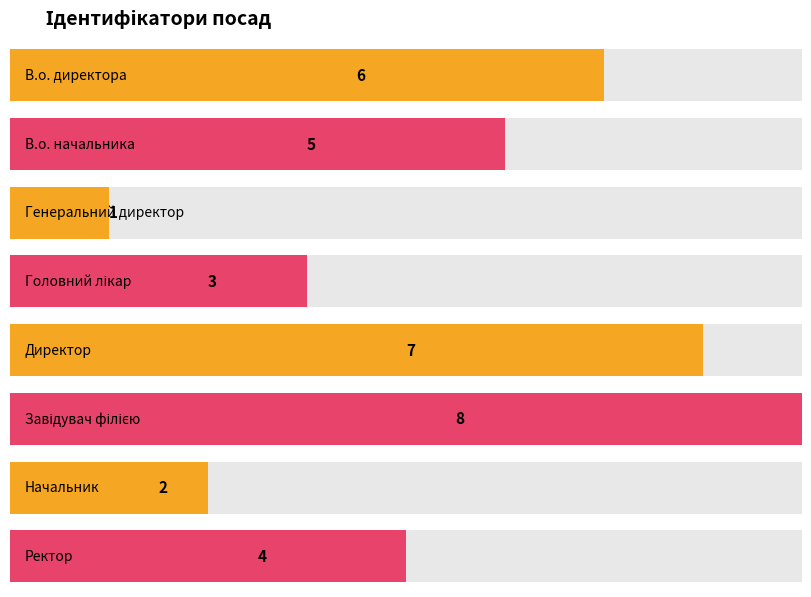

The value at Директор is 7. True or false?

True